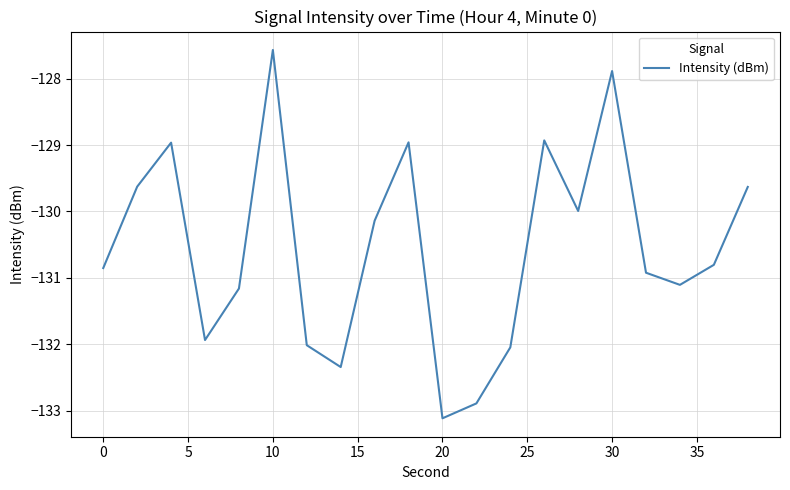

What is the difference between the maximum and minimum values?

5.5